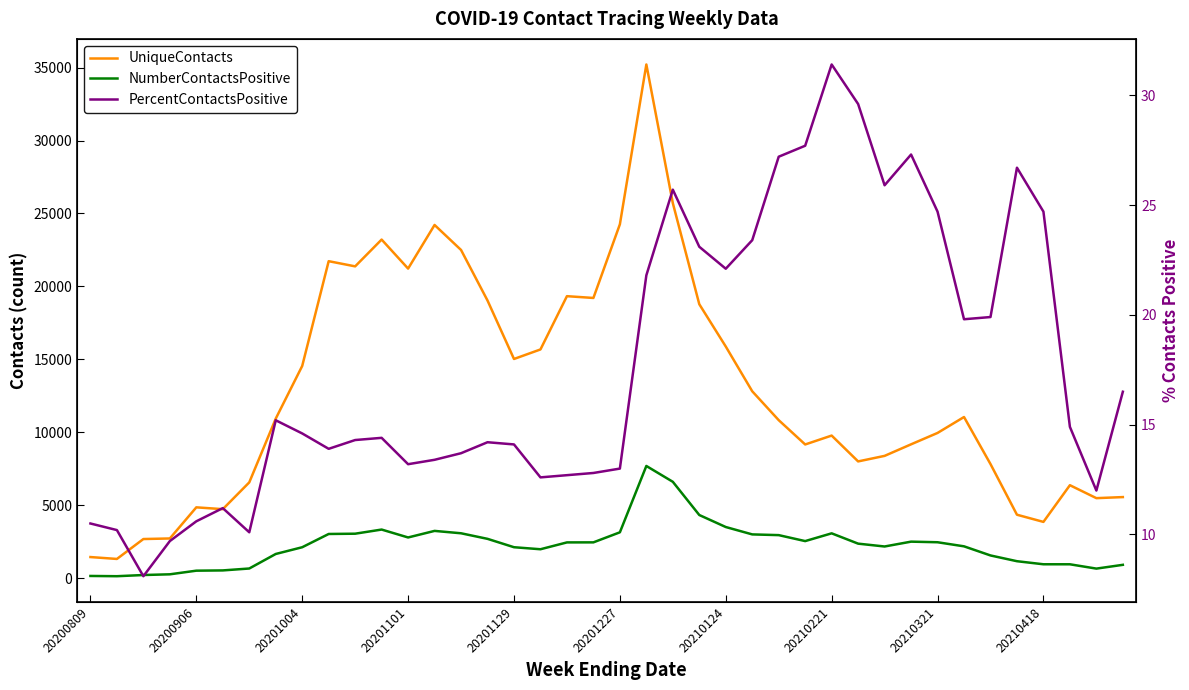

Rank the series by their maximum value, from lowest to highest.

PercentContactsPositive, NumberContactsPositive, UniqueContacts